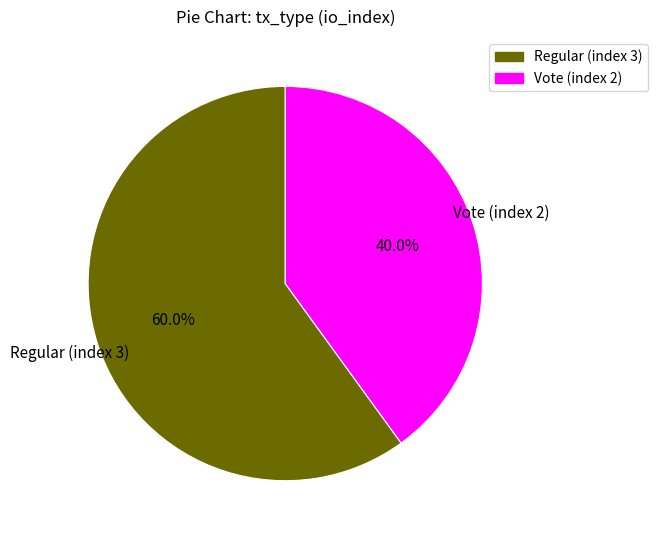

How many slices are in this pie chart?

2